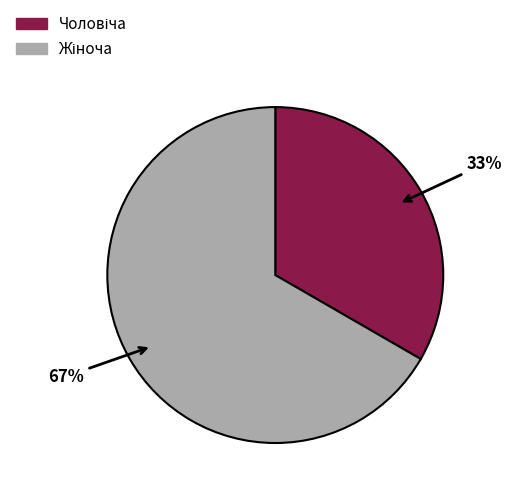

Is there any slice that represents more than half of the pie?

Yes